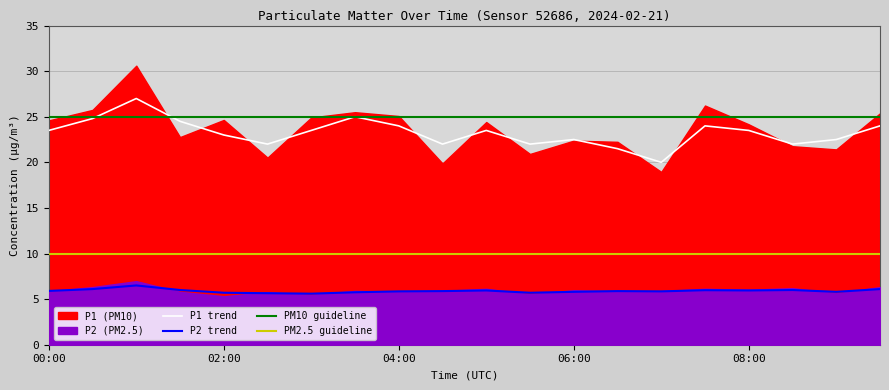

What is the average value of the P1_smooth series?

23.2